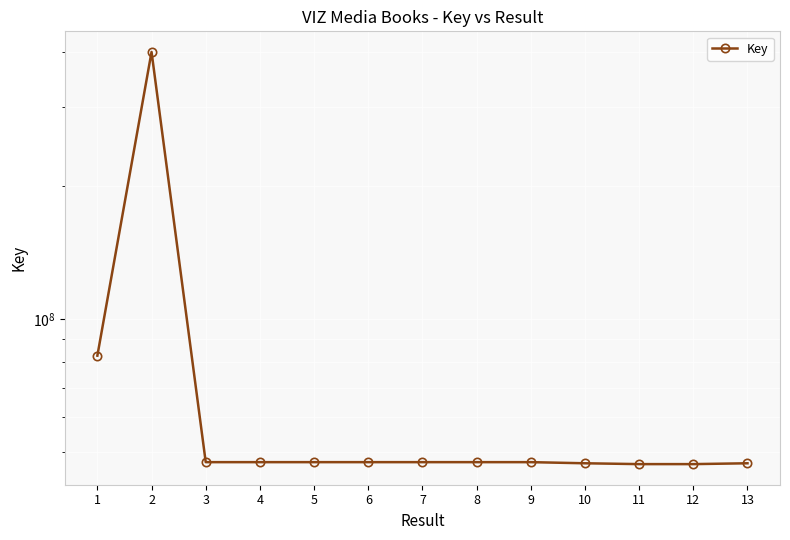

What is the difference between the maximum and minimum values?

353367993